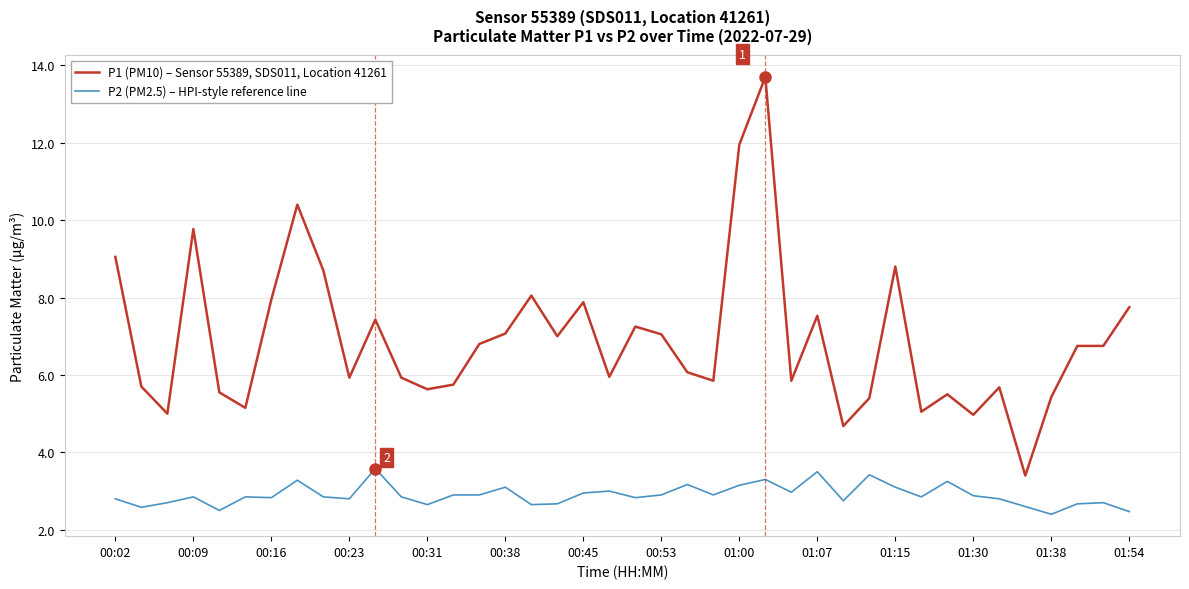

True or false: P2 (PM2.5) – HPI-style reference line and P1 (PM10) – Sensor 55389, SDS011, Location 41261 cross at least once.

False